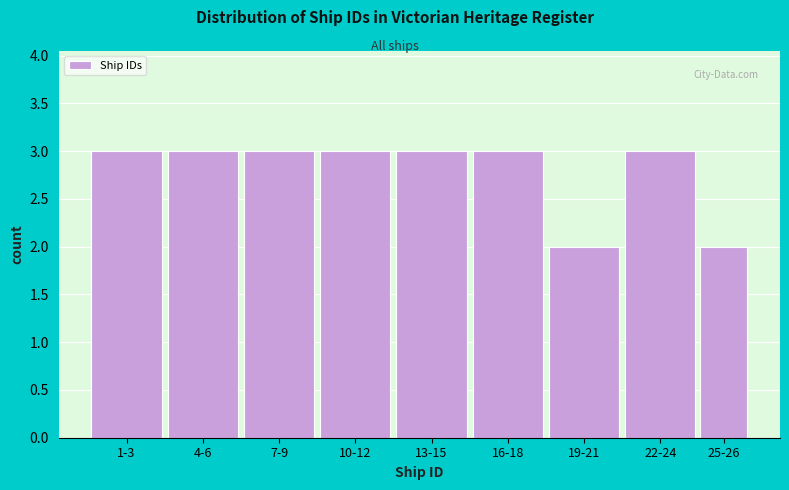

Reading left to right, what are all the values shown in this chart?

3	3	3	3	3	3	2	3	2